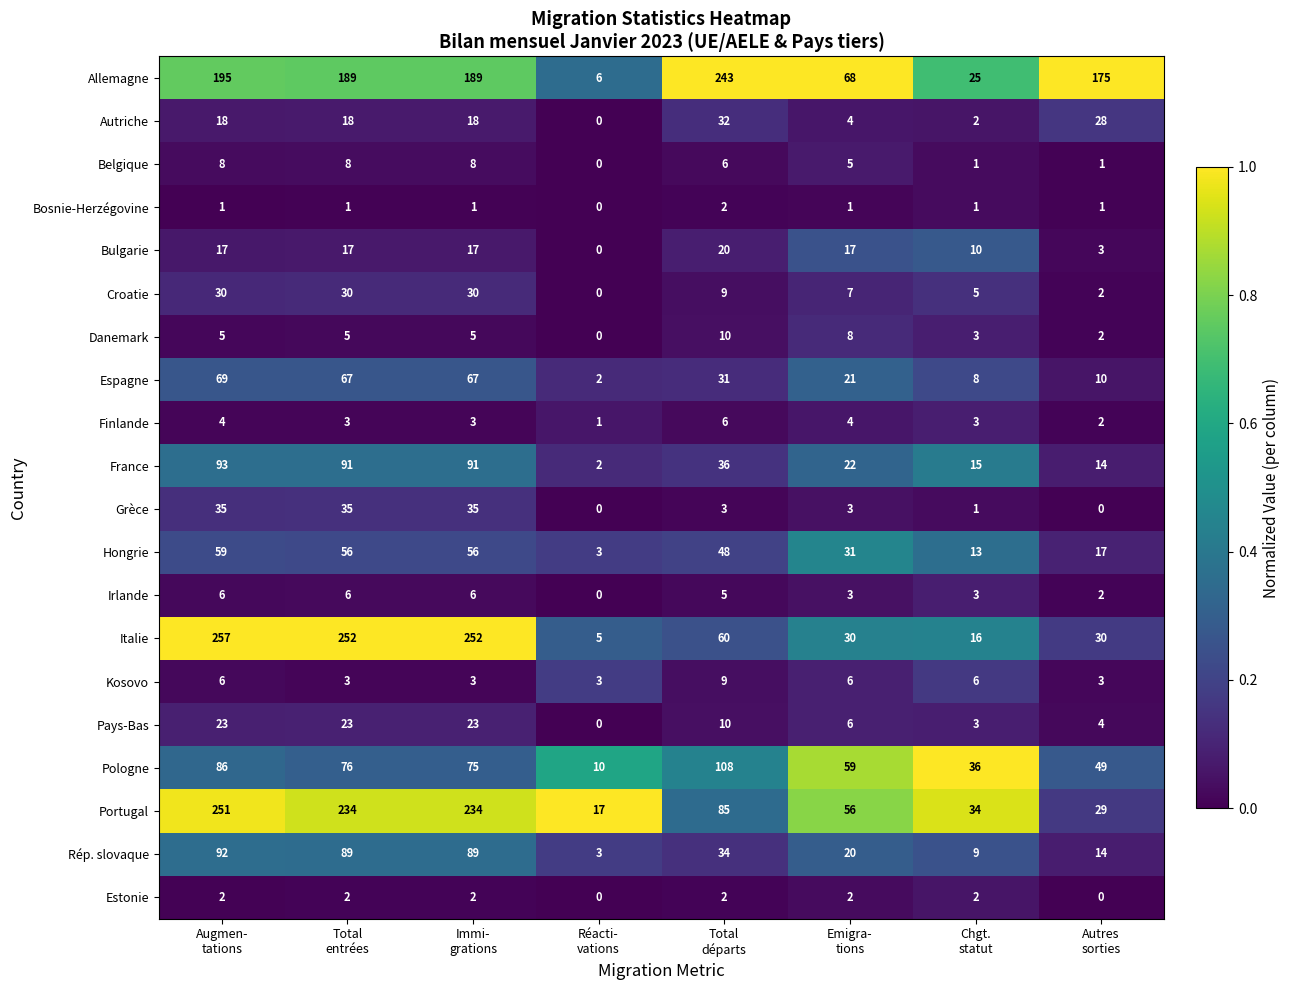

Which series has the widest spread of values?

Italie